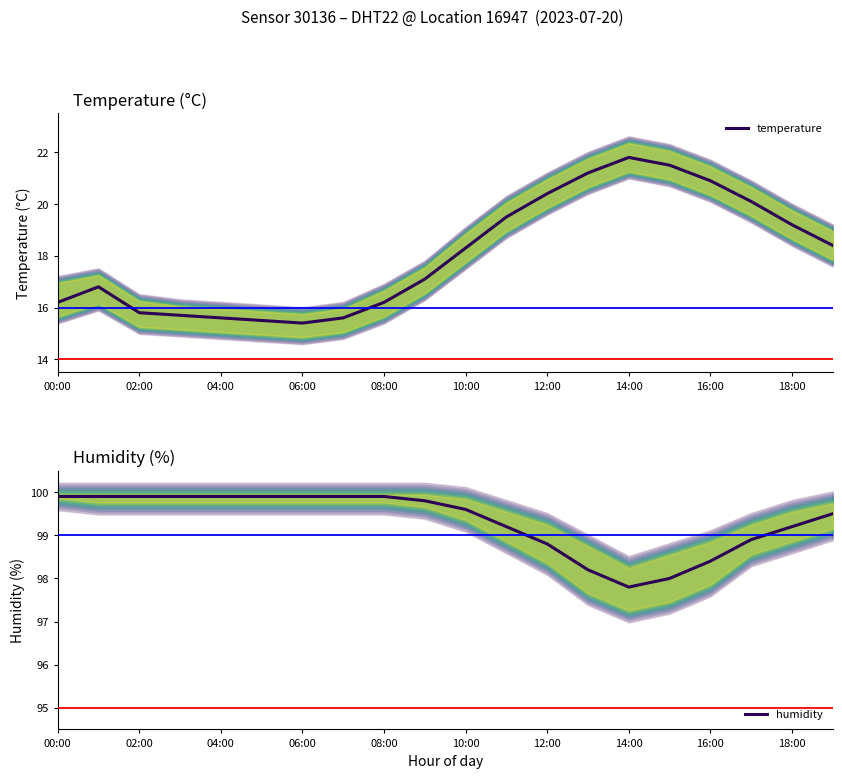

Rank the series by their maximum value, from lowest to highest.

temperature, humidity